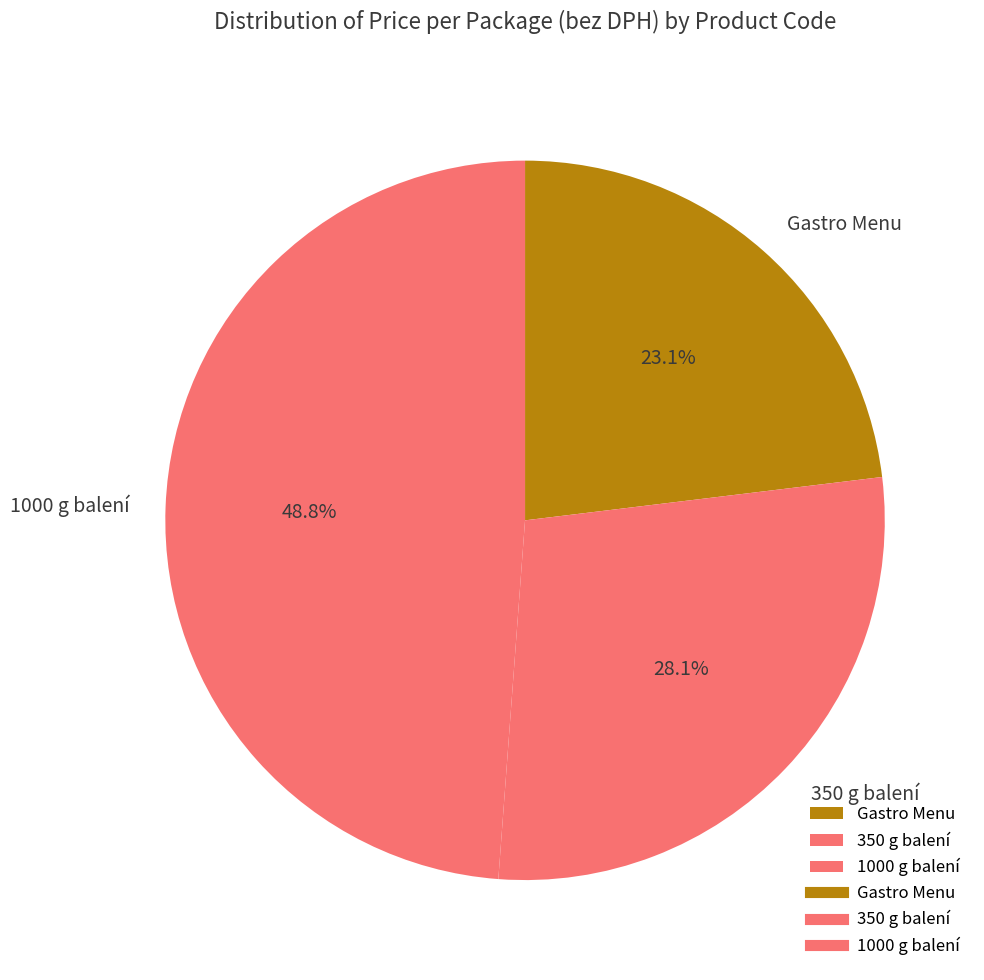

Is there any slice that represents more than half of the pie?

No